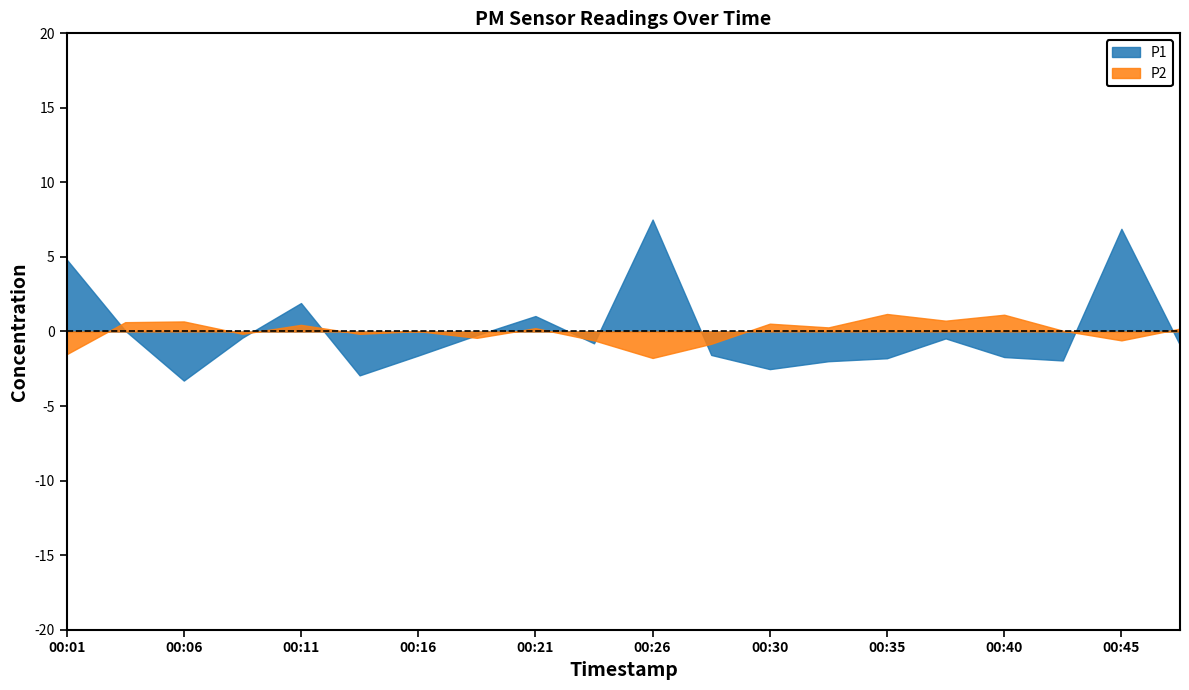

What are all the series names shown in the legend?

P1, P2